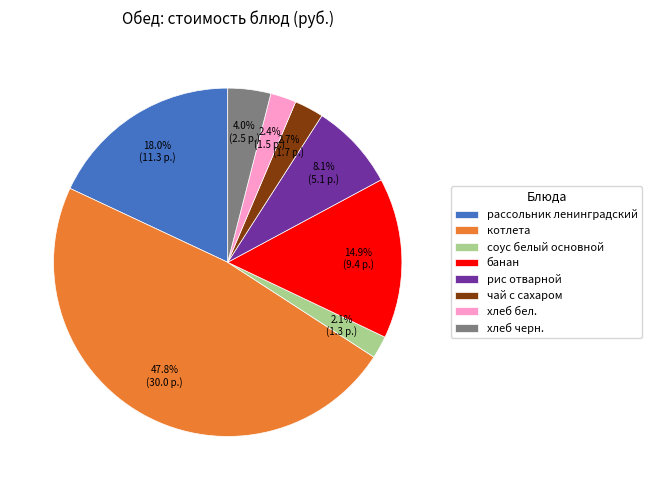

Is there a majority slice in this chart?

No